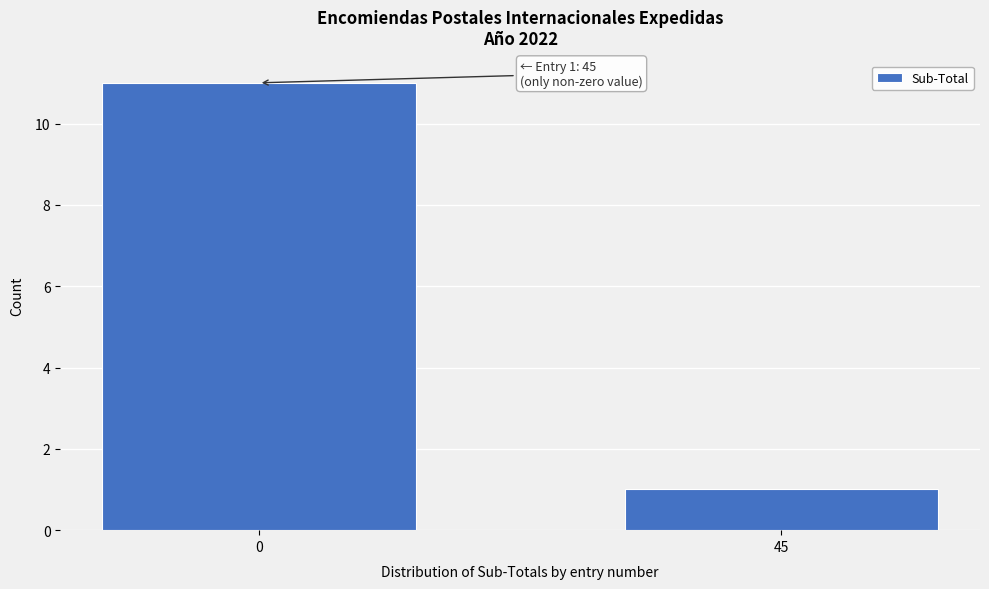

Reading right to left, transcribe all the data shown in this chart.

1	11